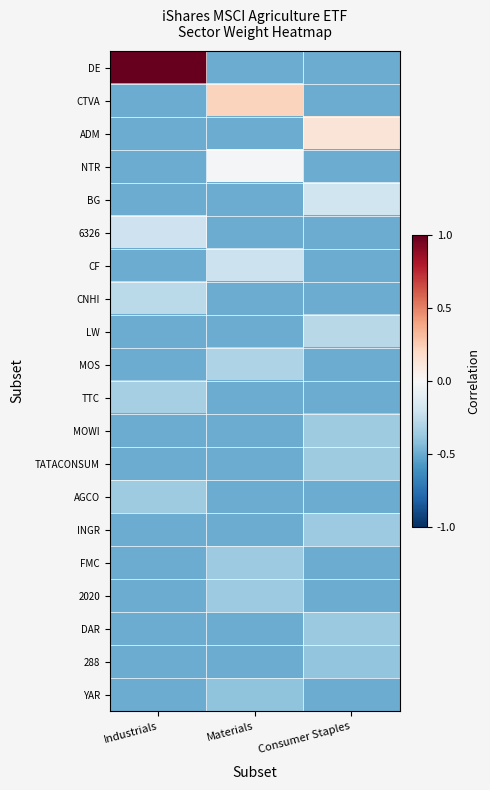

At which category is the sum across all series the highest?

Industrials